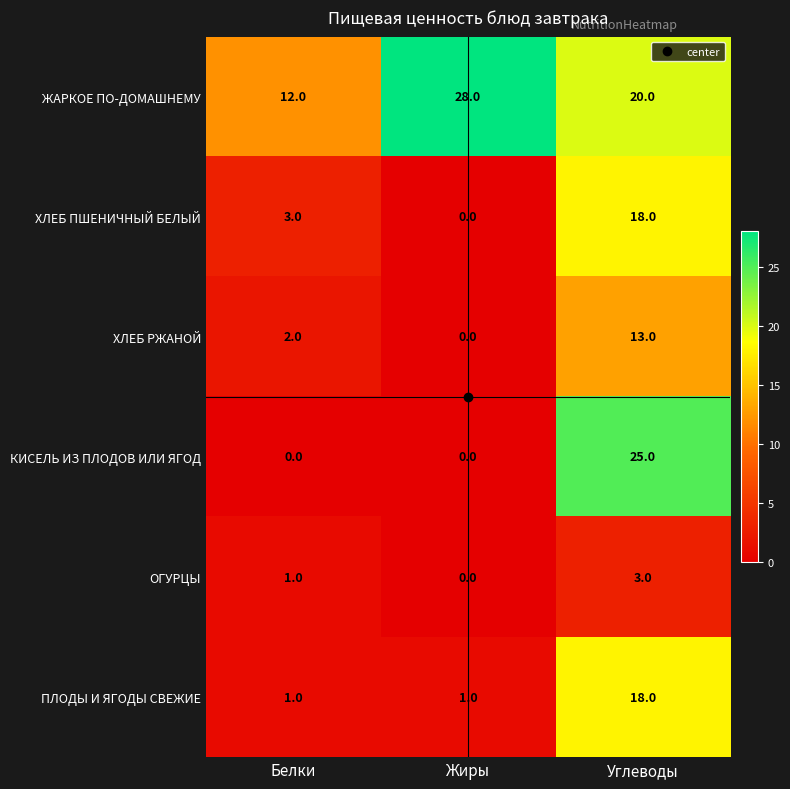

What is the difference between the maximum and minimum values in the ПЛОДЫ И ЯГОДЫ СВЕЖИЕ series?

17